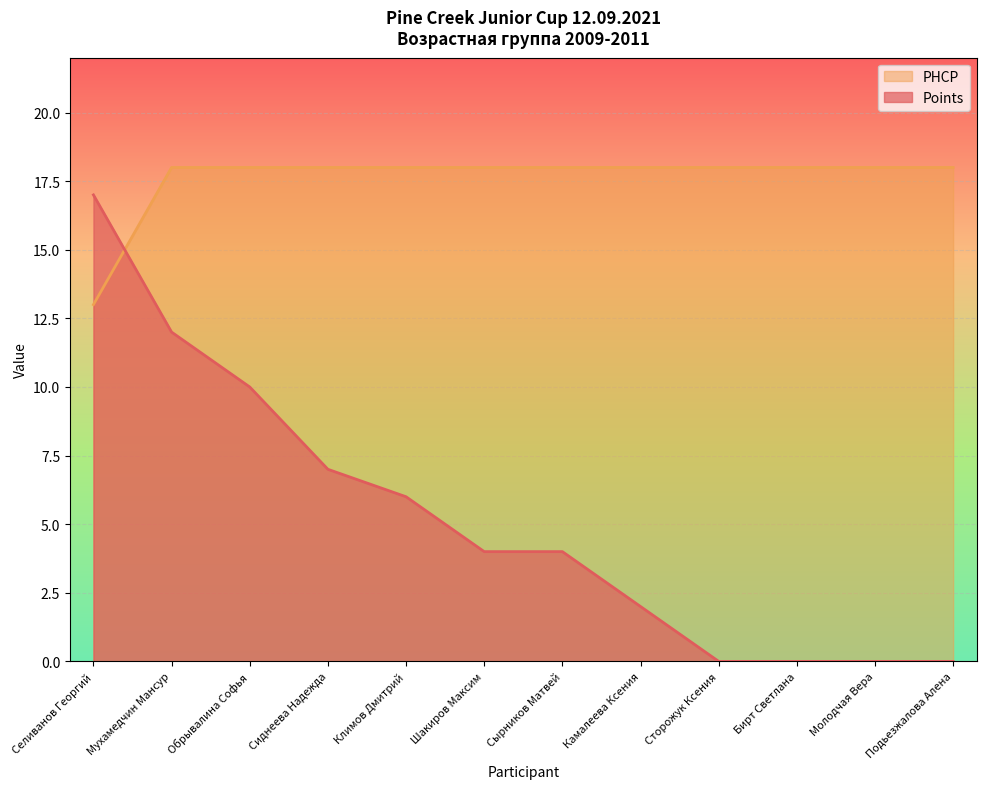

Rank the series by their maximum value, from highest to lowest.

PHCP, Points